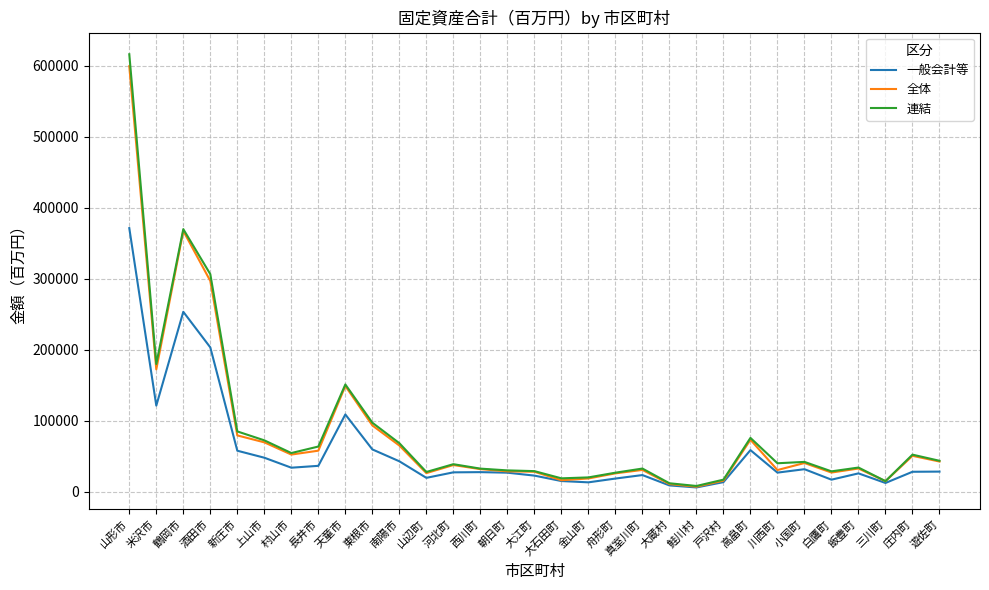

What is the highest value of the 一般会計等 series?

371275